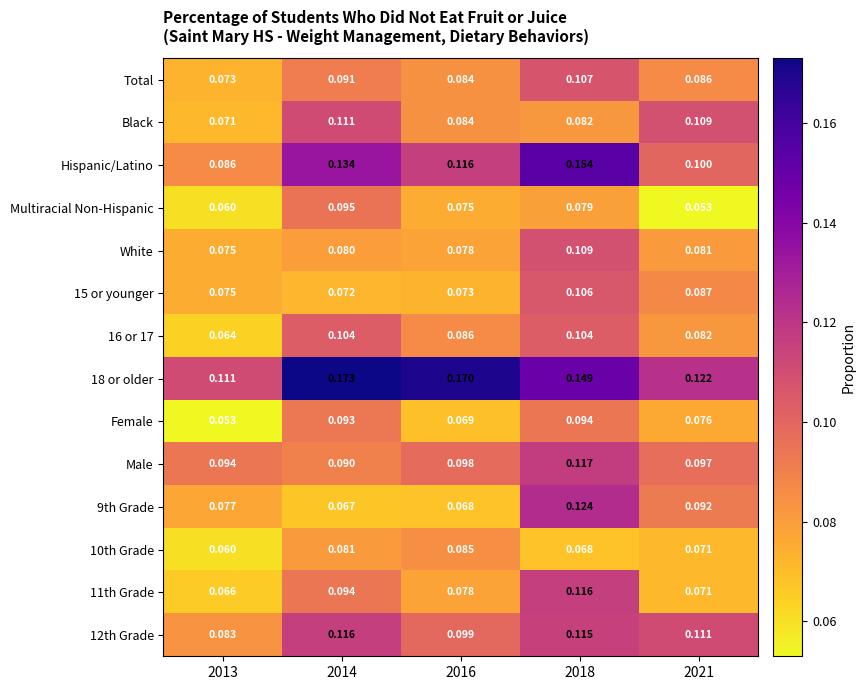

What is the smallest value displayed?

0.1